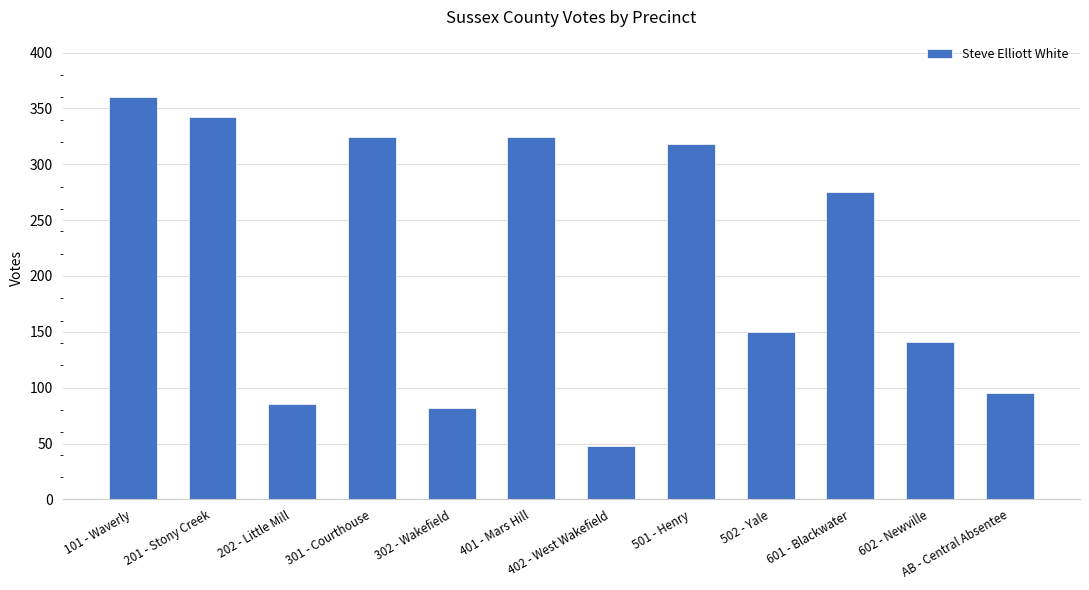

The value at 301 - Courthouse is 324. True or false?

True